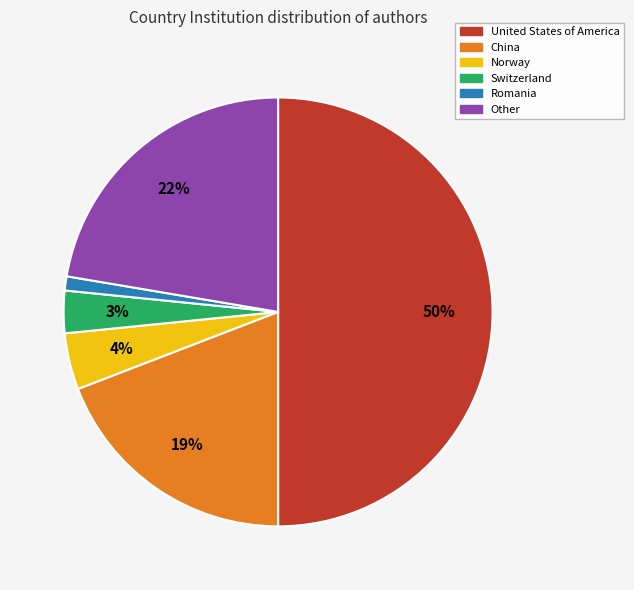

Does Norway account for over 50% of the chart?

No